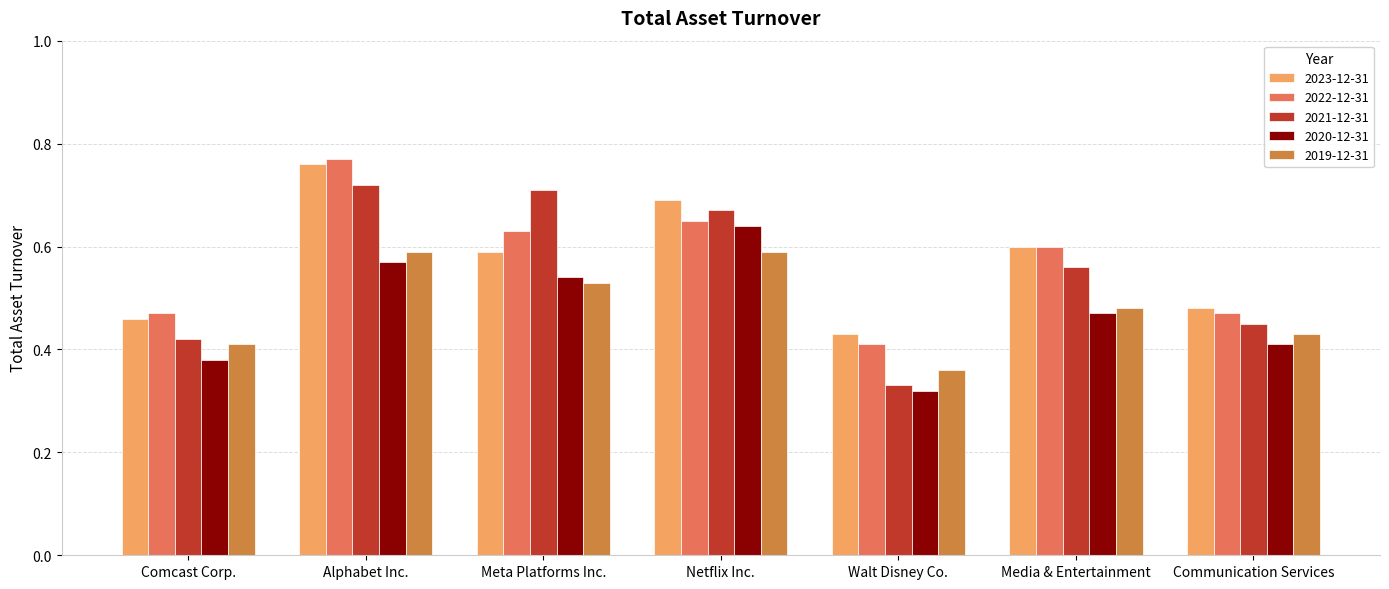

How many bars are there in each group?

5